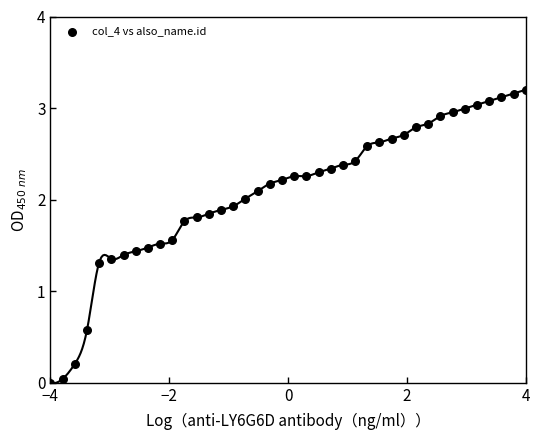

What is the range of X values (max minus min)?

8.0